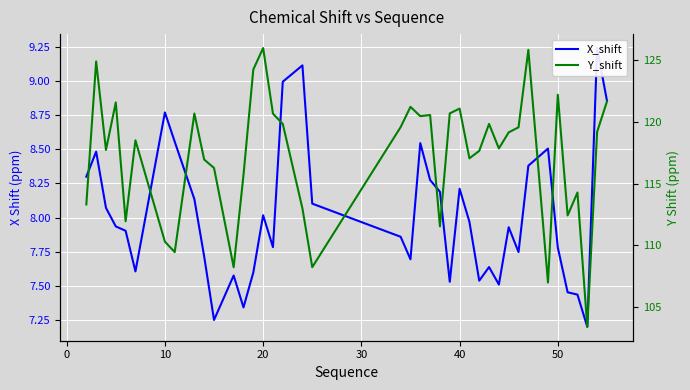

Rank the series by their average value, from lowest to highest.

X_shift, Y_shift